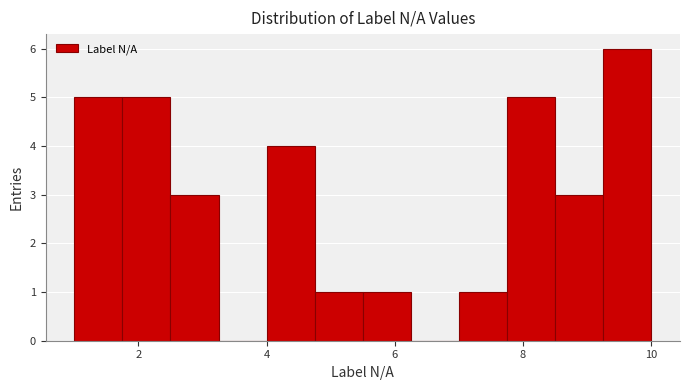

Read against the x-axis, roughly where is the centre of the tallest bar?

9.6